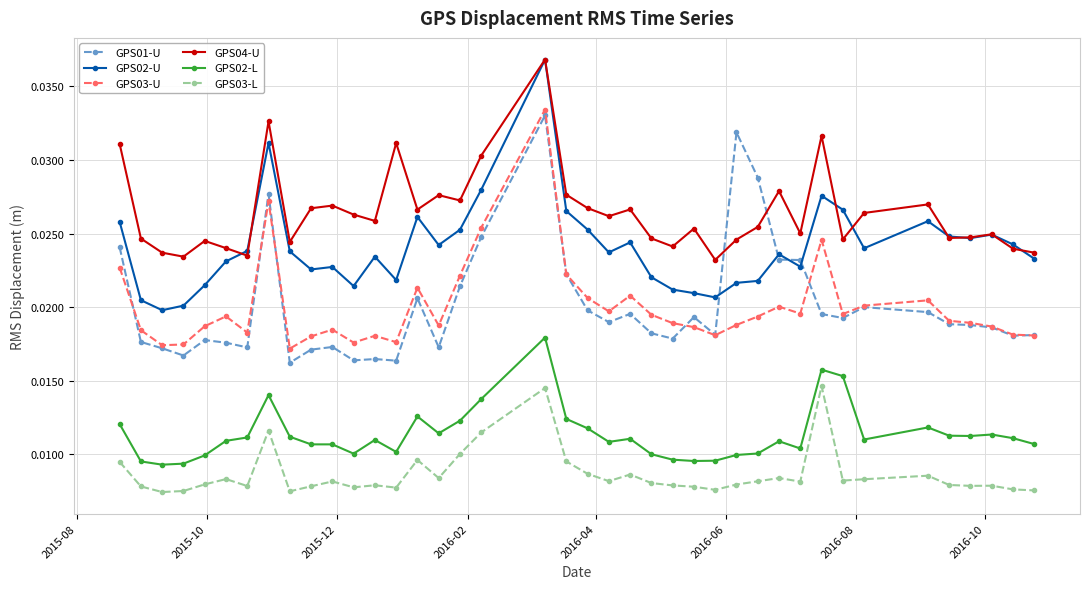

True or false: GPS04-U and GPS01-U intersect in this chart.

True